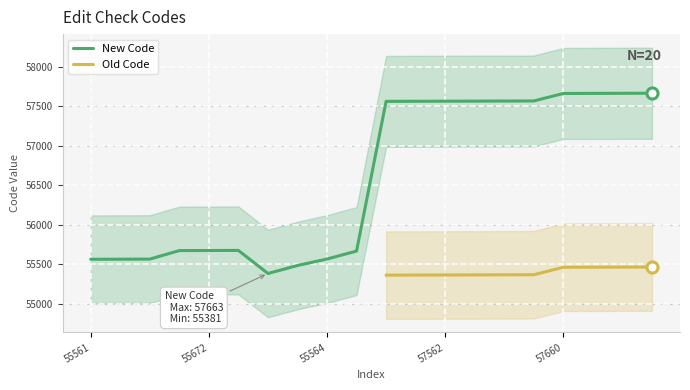

True or false: New Code has a value of 57562 at 57562.

True